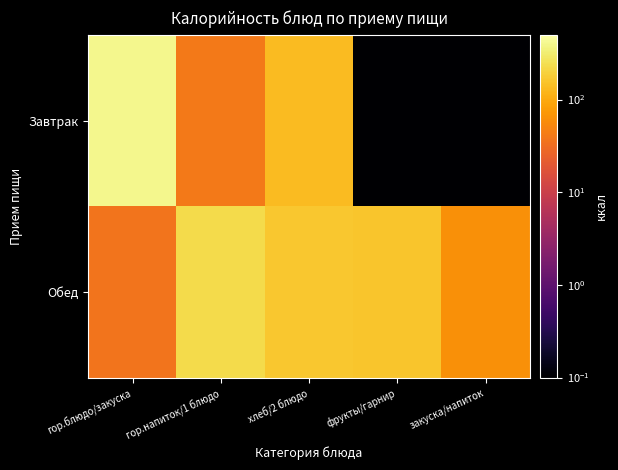

Rank the series by their maximum value, from highest to lowest.

Завтрак, Обед